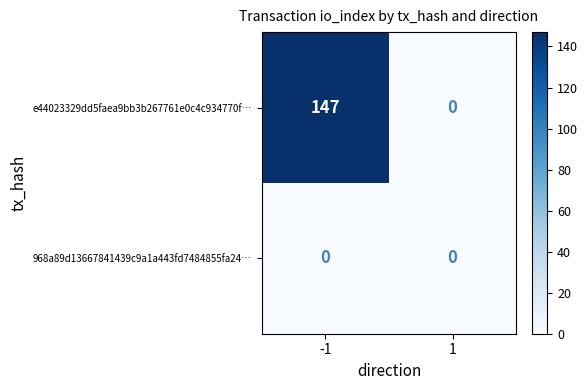

What is the greatest value displayed?

147